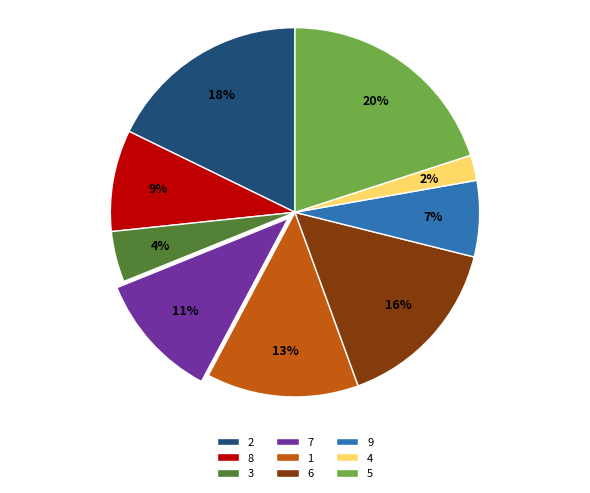

Is there a majority slice in this chart?

No